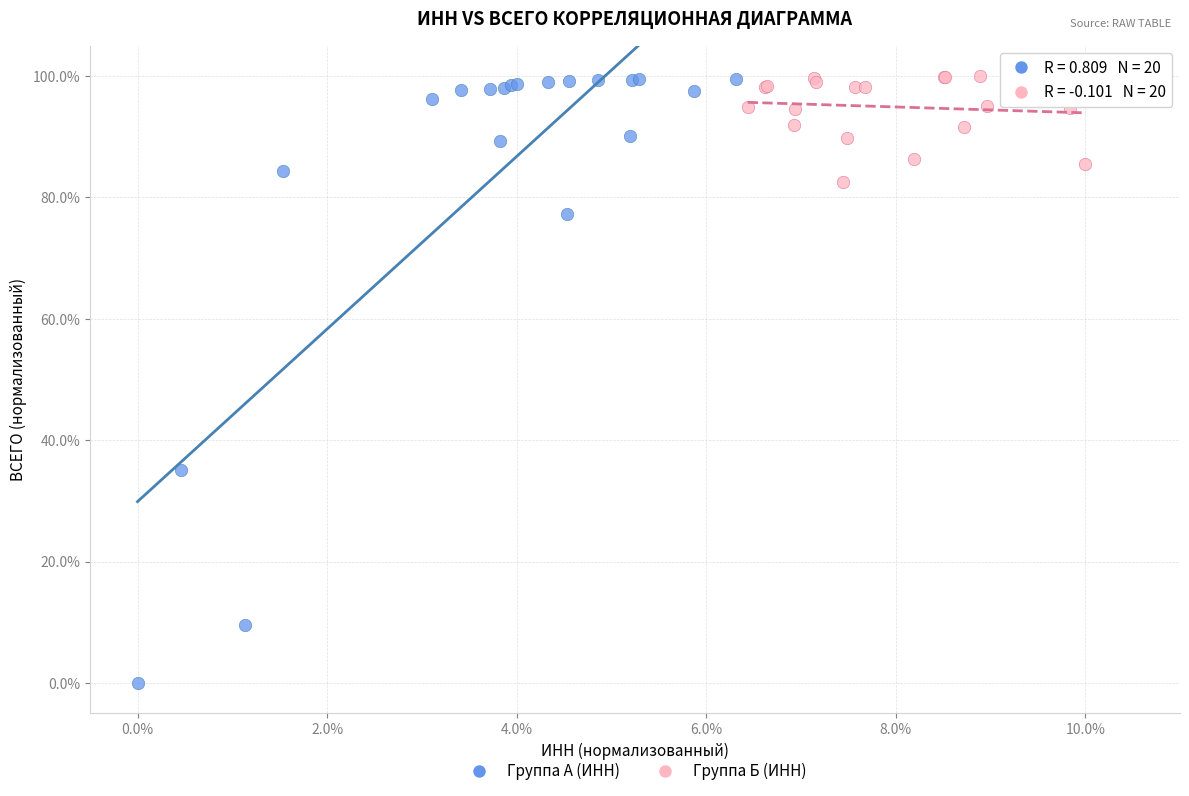

Which series has the largest Y range (max minus min)?

Группа А (ИНН)